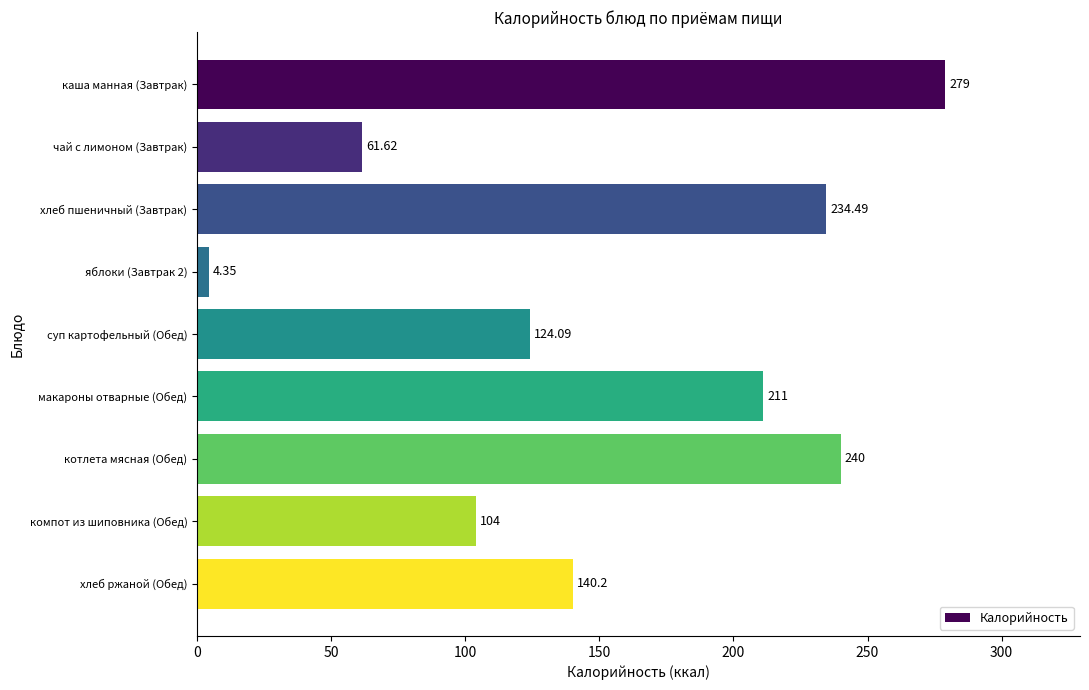

How many data points are less than 140?

4